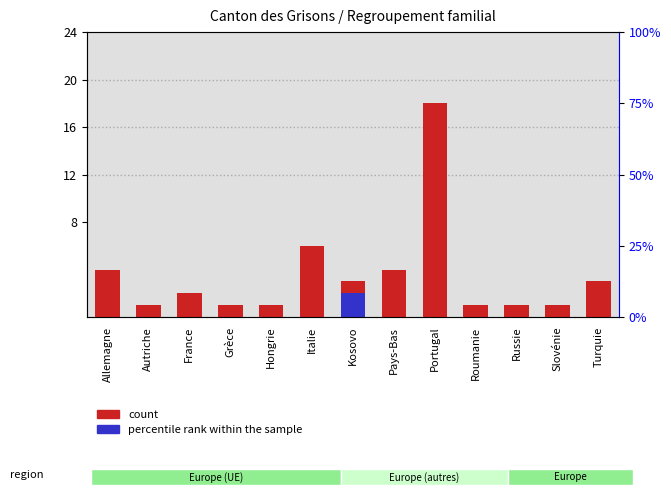

How many bars are there in total?

26